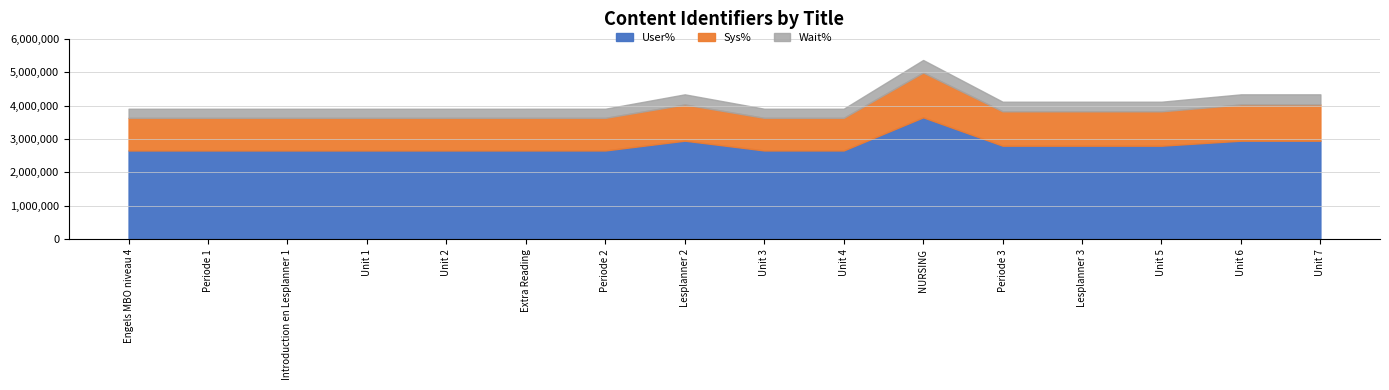

Does the chart display data point markers on the line(s)?

No